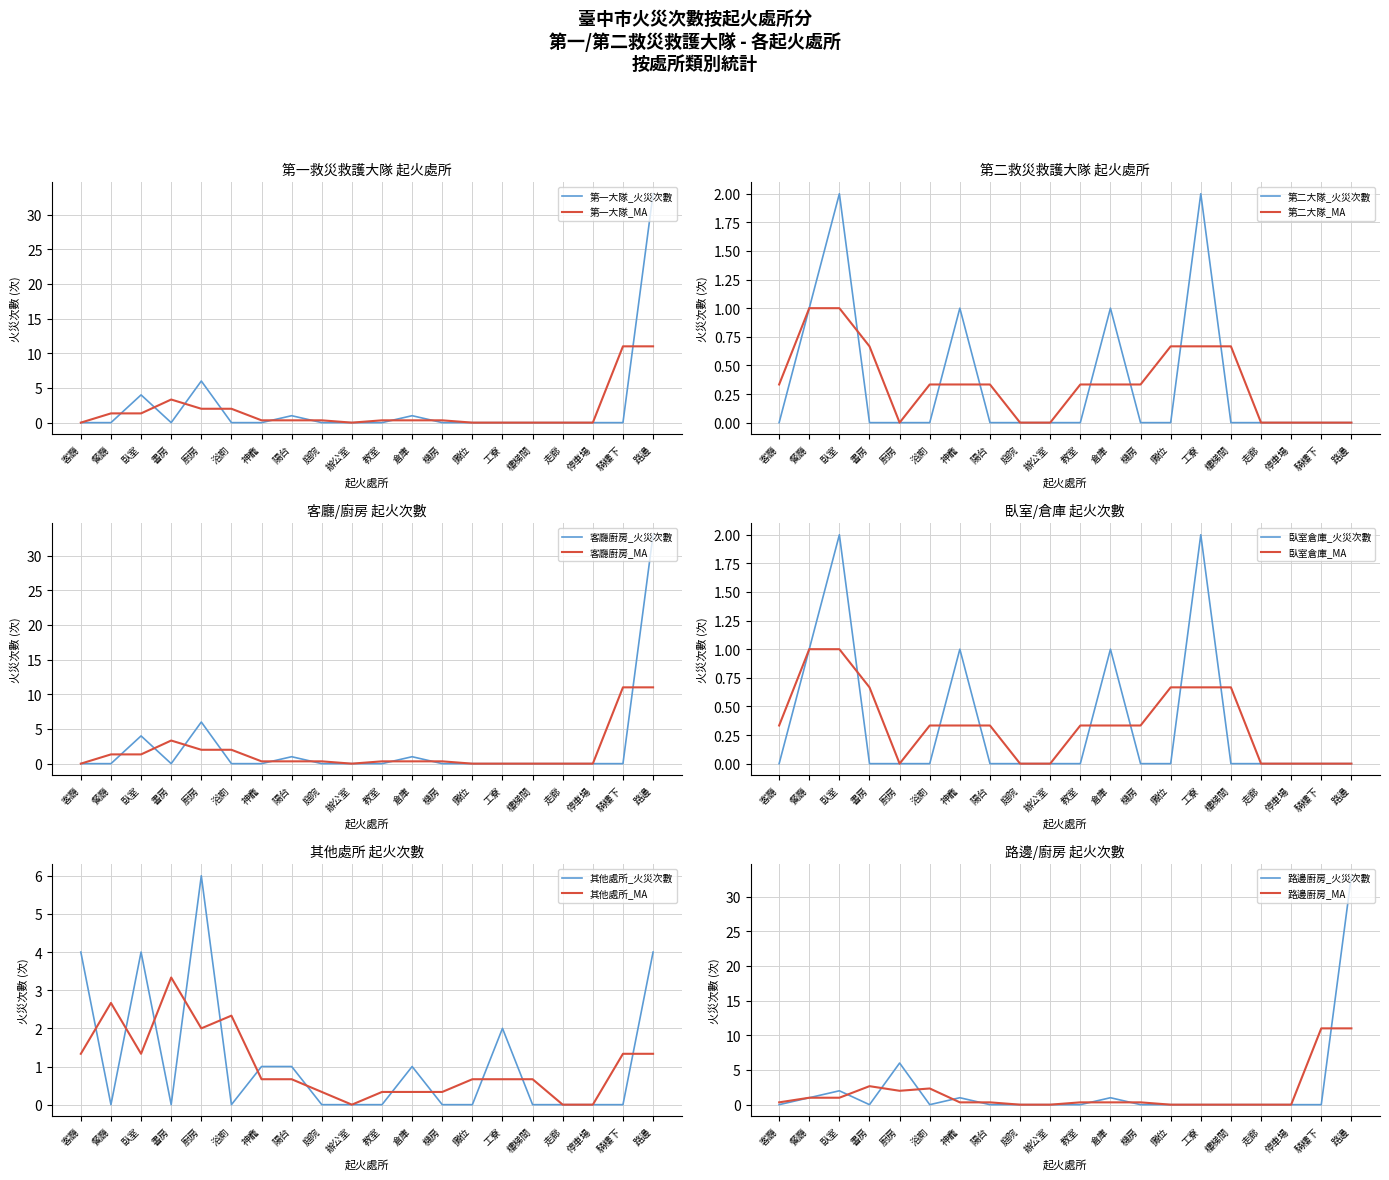

True or false: 第一救災救護大隊_MA has a value of -22 at 浴廁.

False